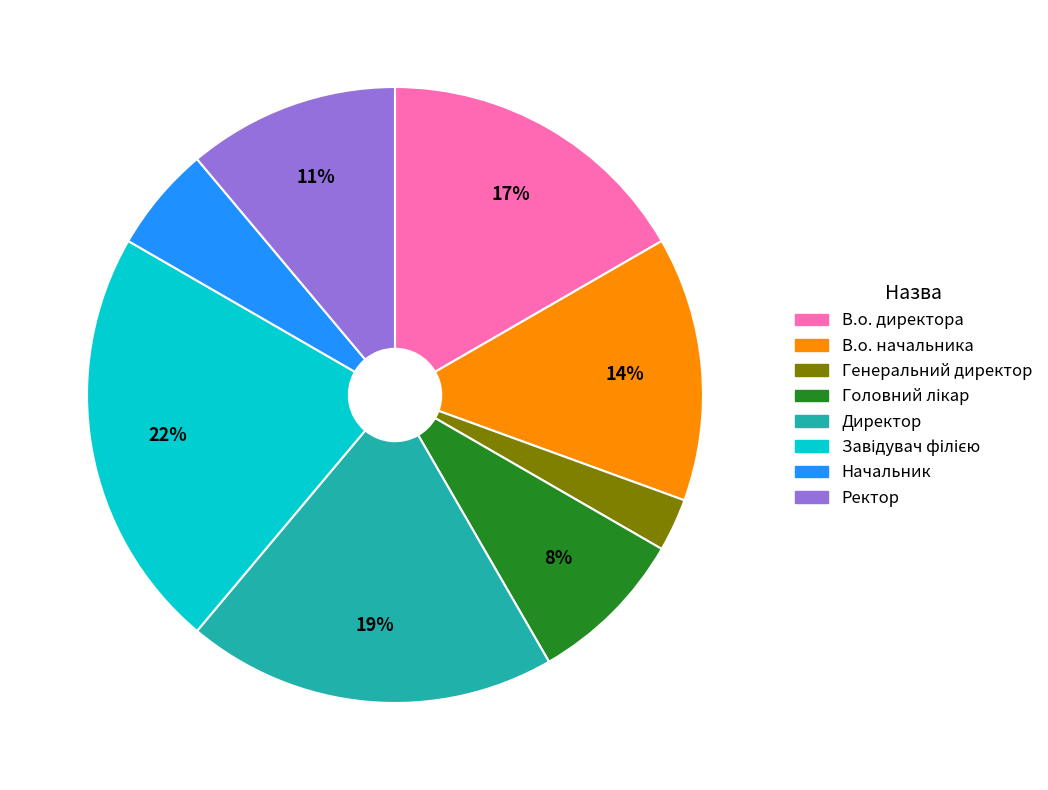

To the nearest percent, what is the difference between the В.о. начальника and Начальник slice percentages?

8%